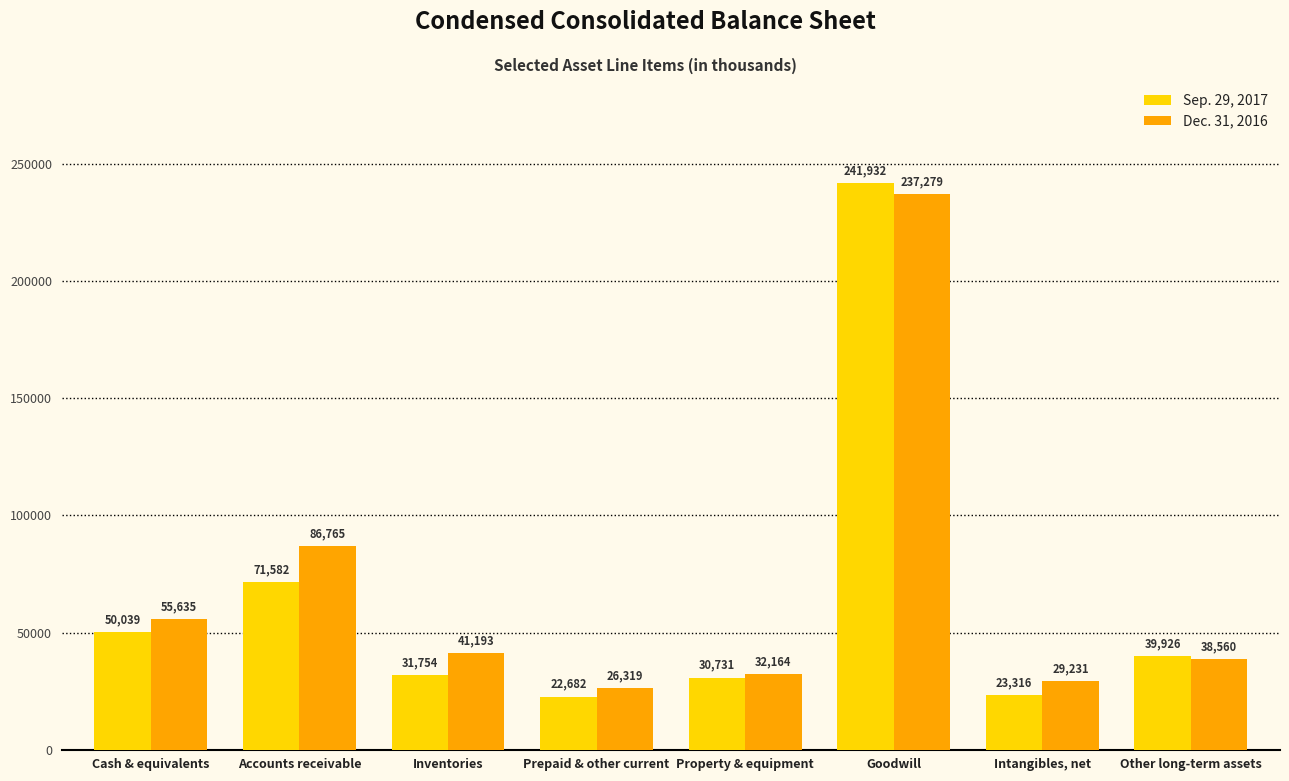

Read the Sep. 29, 2017 value at Cash & equivalents, to the nearest 10.

50040